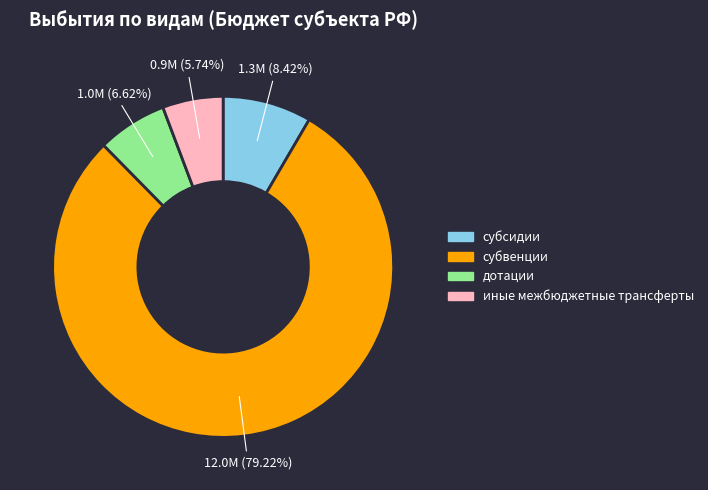

To the nearest percent, what is the difference between the largest and smallest slice percentages?

73%